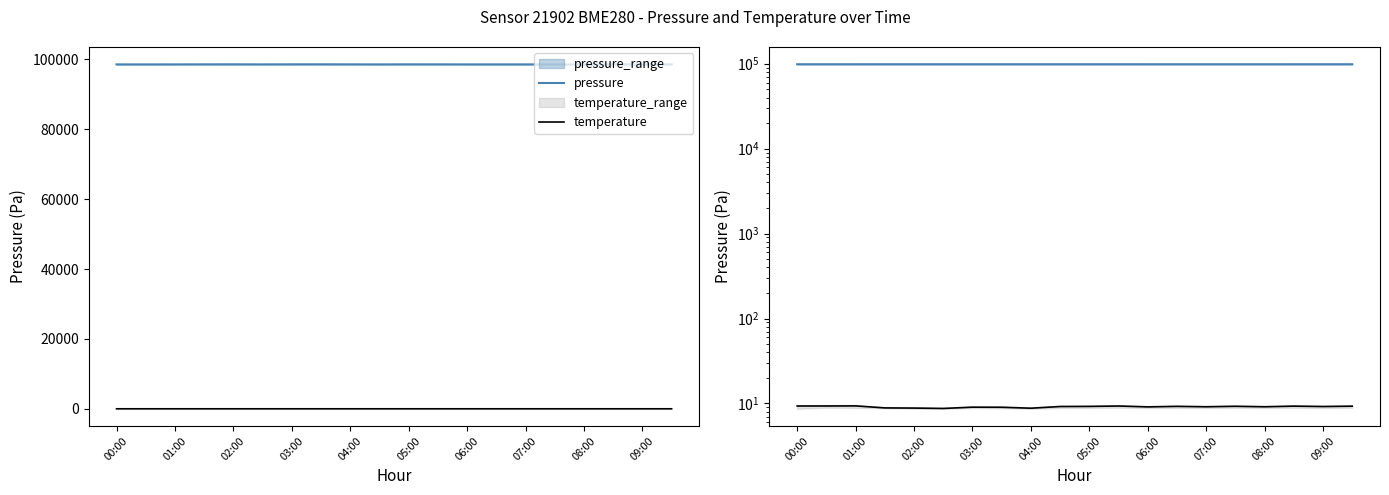

What is the smallest value displayed?

8.7